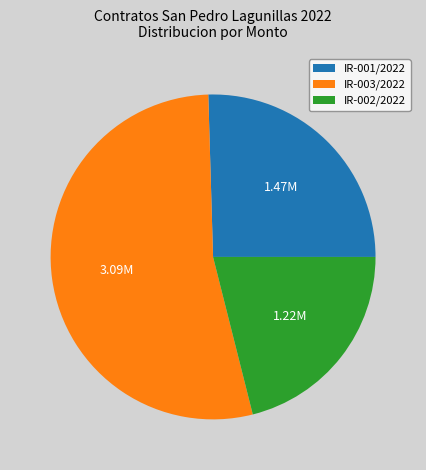

Is IR-003/2022 the majority of the pie?

Yes